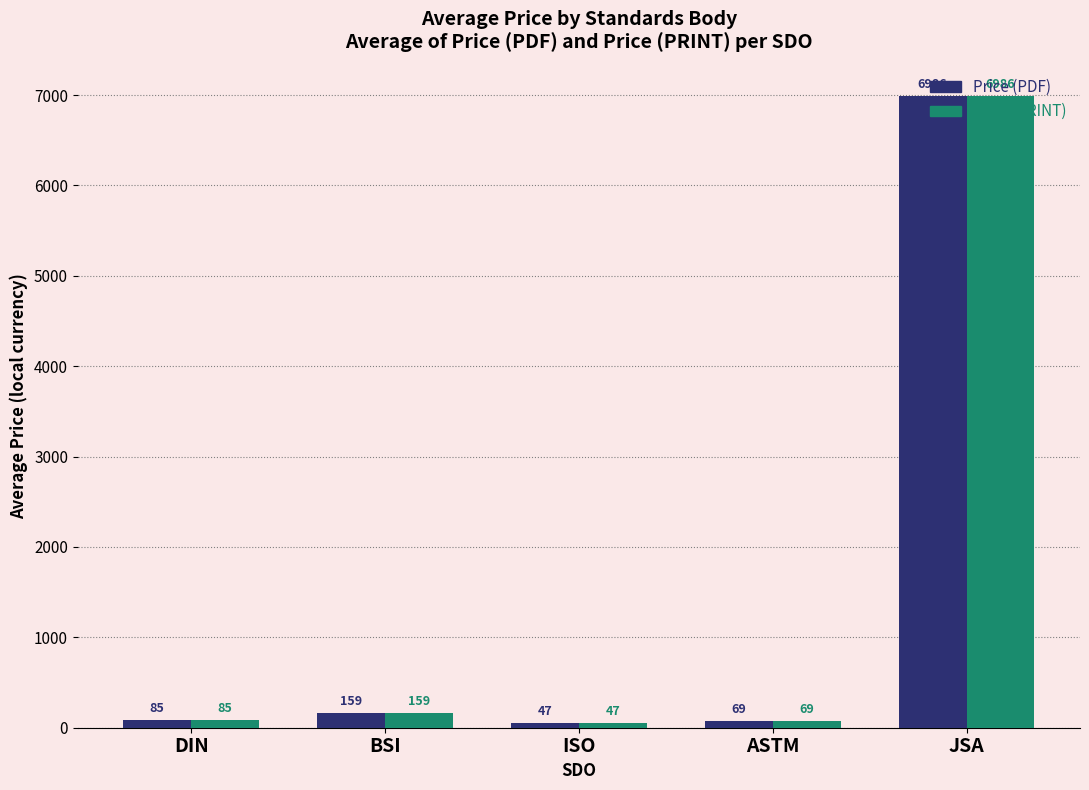

What is the difference between the maximum and minimum values in the Price (PRINT) series?

6938.3